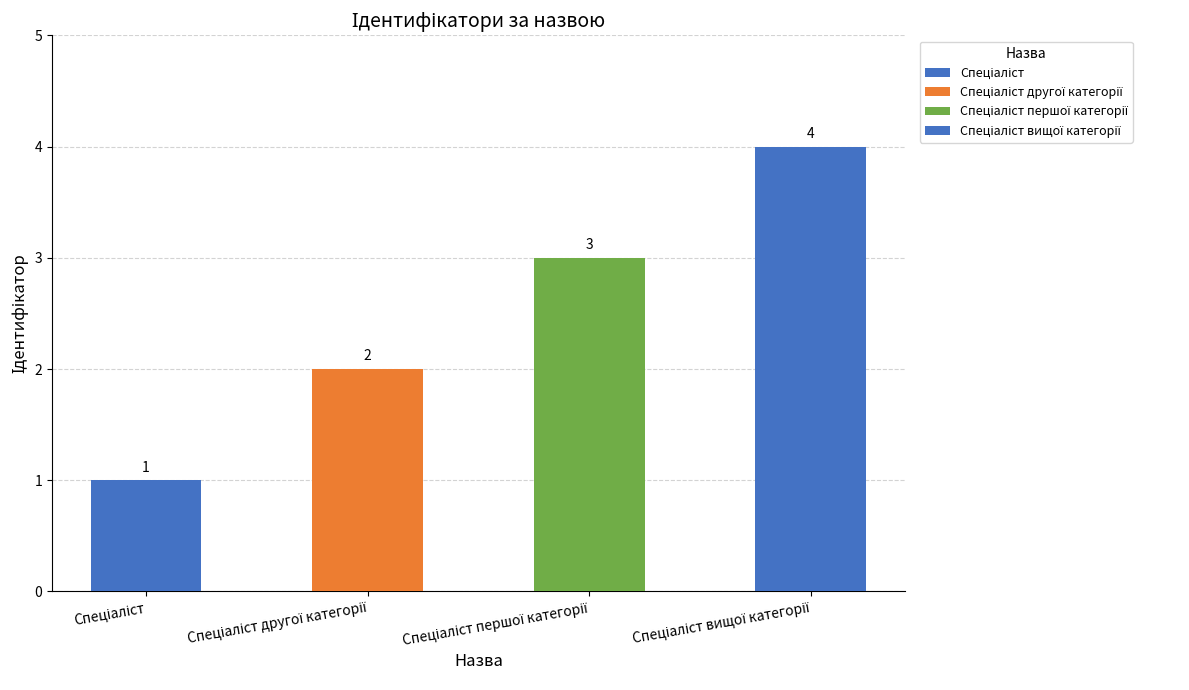

What is the smallest value displayed?

1